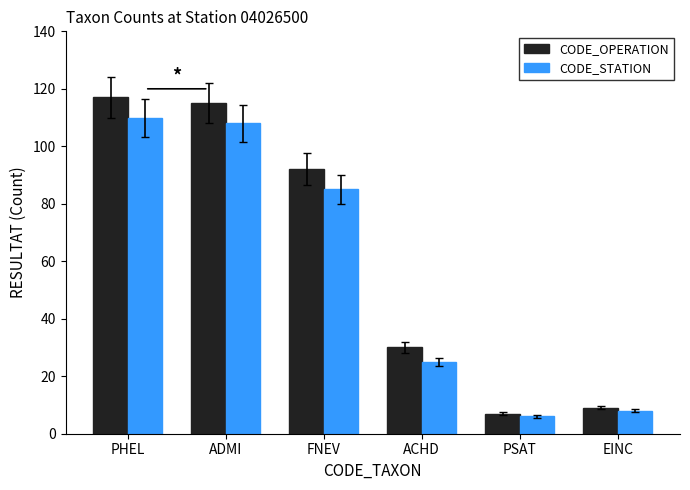

Rank the categories by CODE_STATION value from lowest to highest.

PSAT, EINC, ACHD, FNEV, ADMI, PHEL